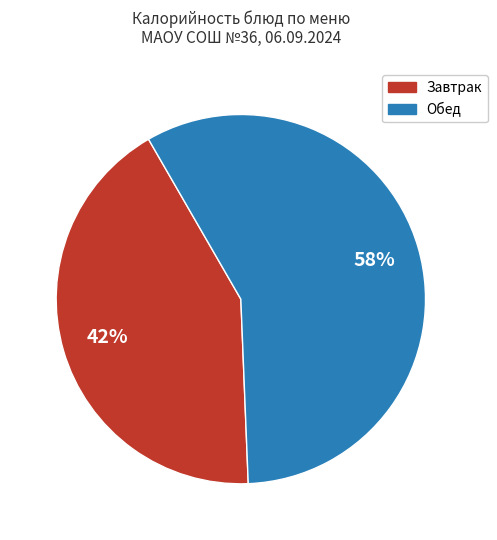

Is there a majority slice in this chart?

Yes